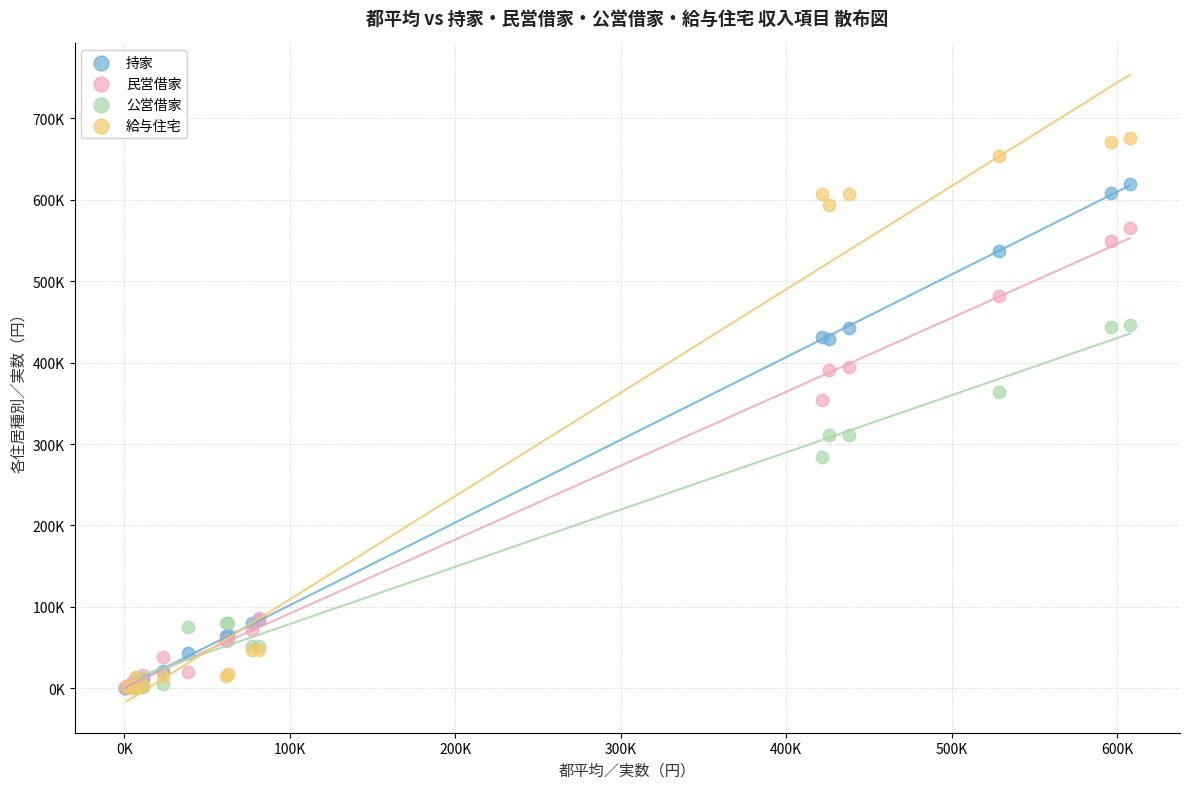

What are all the series names shown in the legend?

持家, 民営借家, 公営借家, 給与住宅